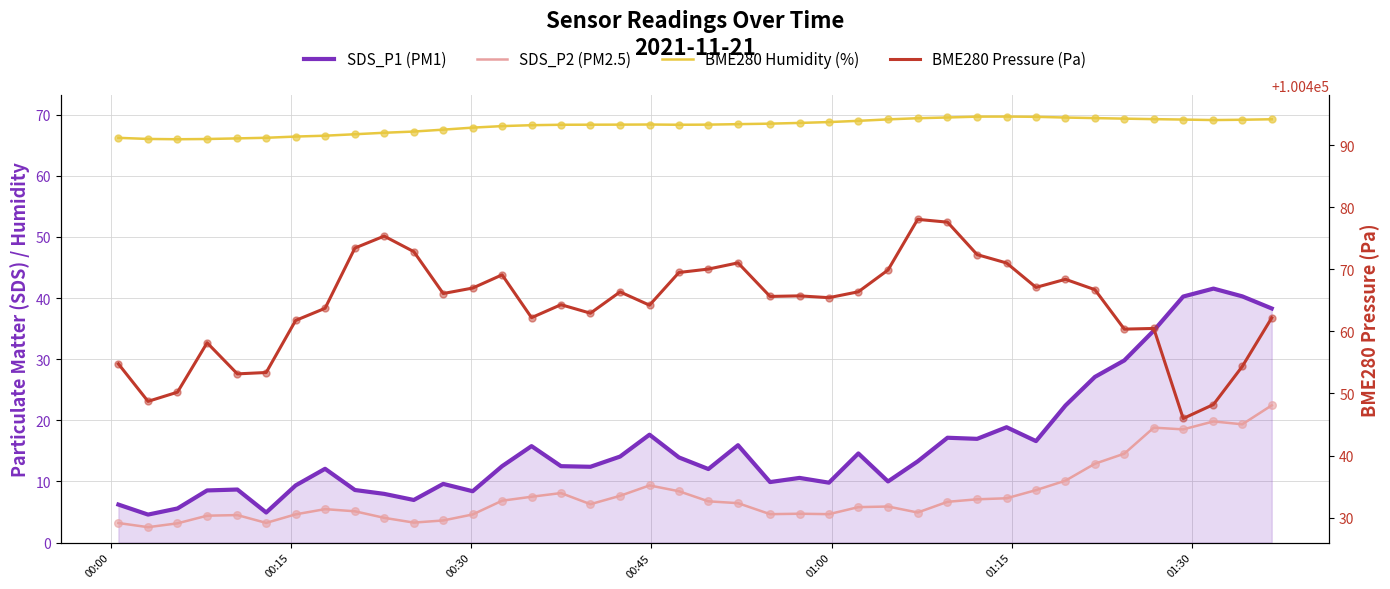

What are all the series names shown in the legend?

SDS_P1 (PM1), SDS_P2 (PM2.5), BME280 Humidity (%), BME280 Pressure (Pa)